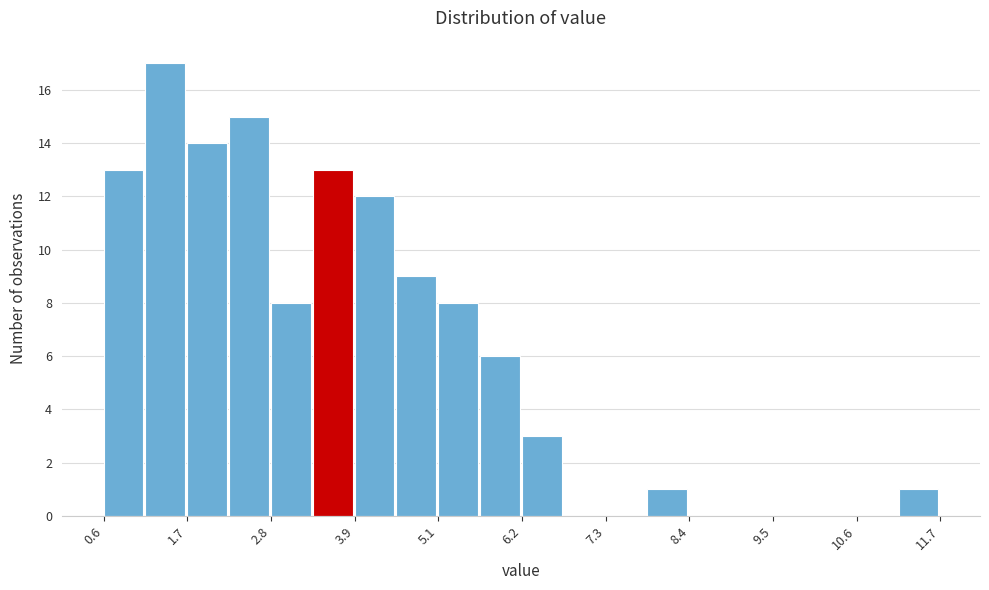

Read against the x-axis, roughly where is the centre of the tallest bar?

1.4